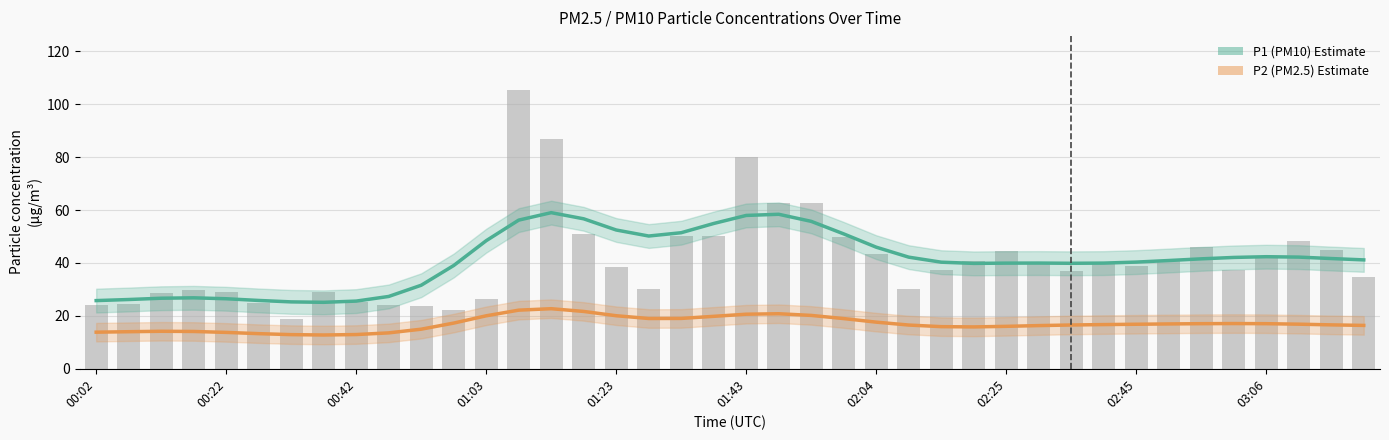

What is the label of the 16th bar from the right?

02:04